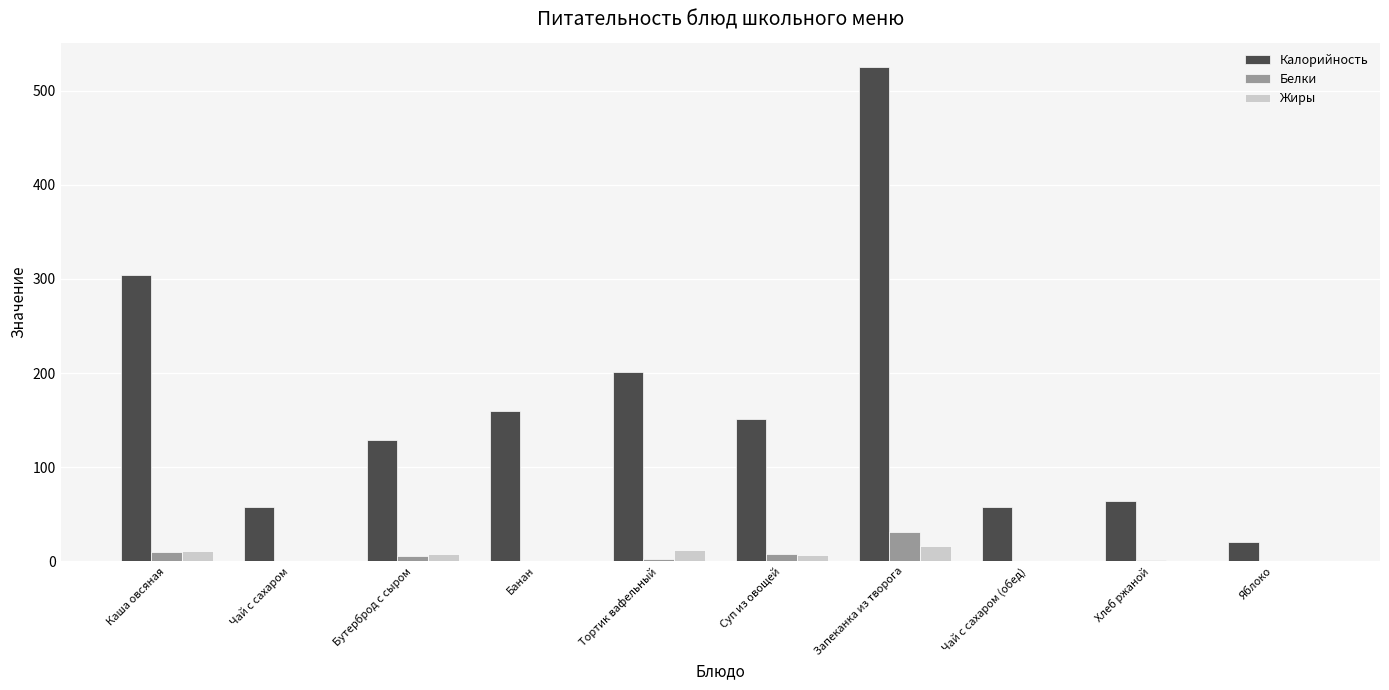

The Белки series shows 8 at Суп из овощей. True or false?

True